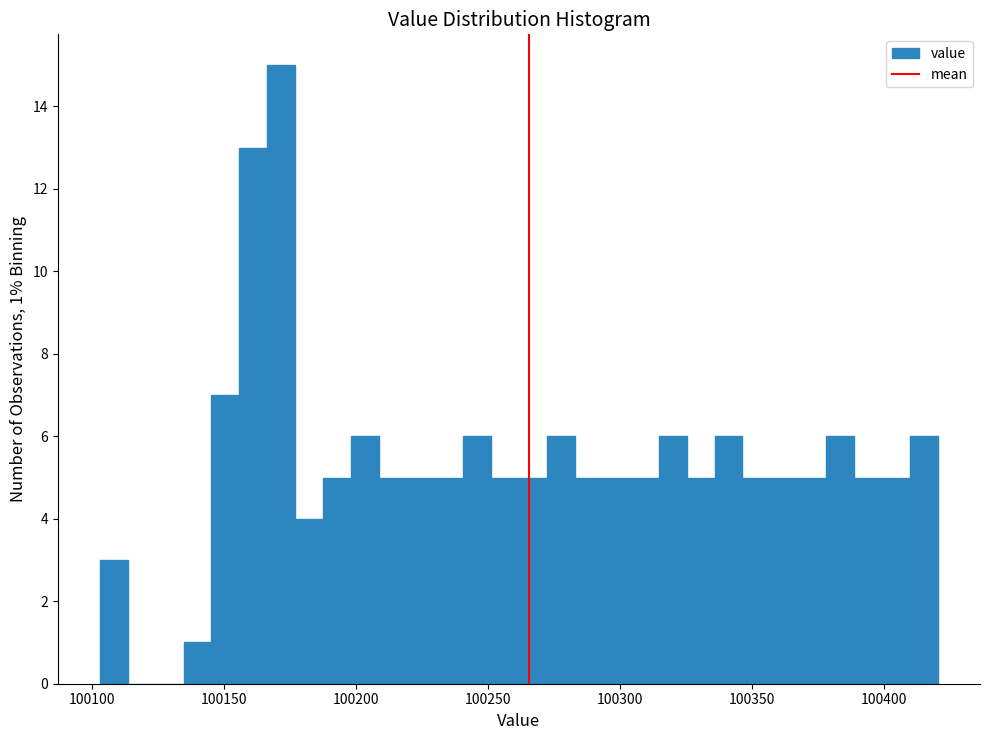

Read against the x-axis, roughly where is the centre of the tallest bar?

100170